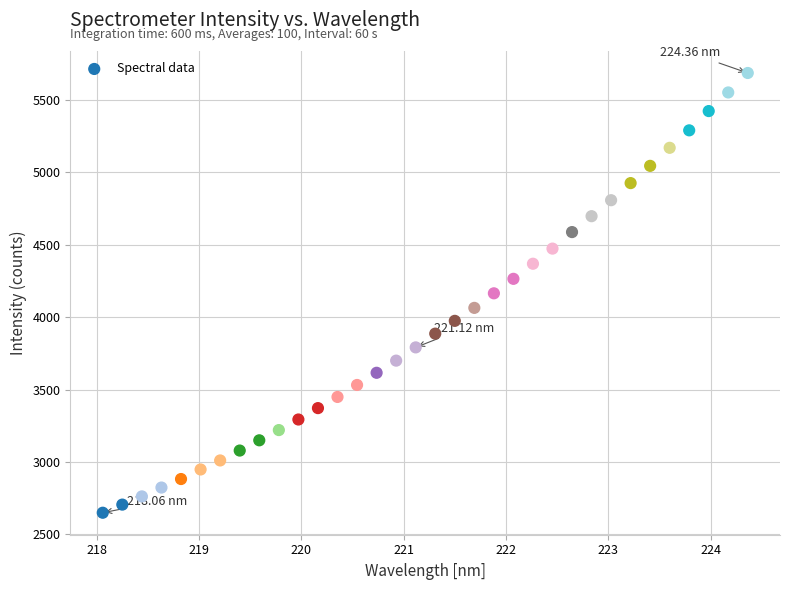

What is the range of X values (max minus min)?

6.3